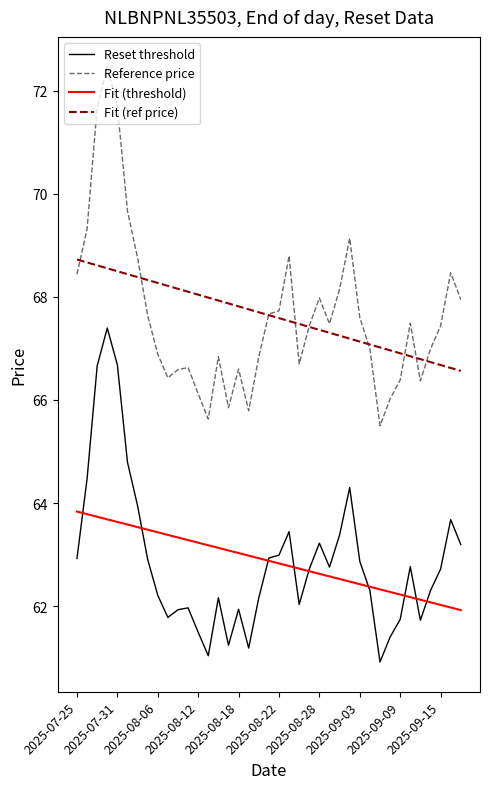

Which series has the widest spread of values?

Reference price